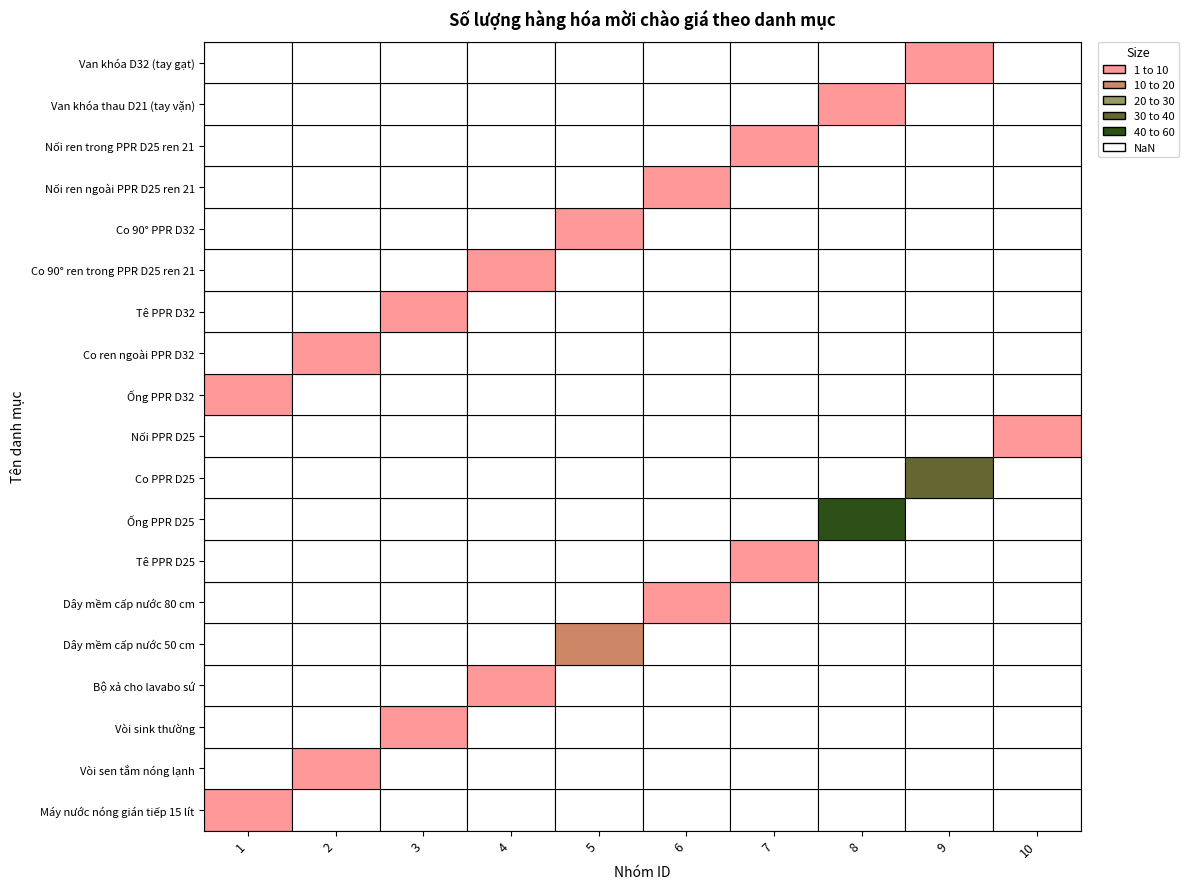

What is the difference between the maximum and minimum values?

52